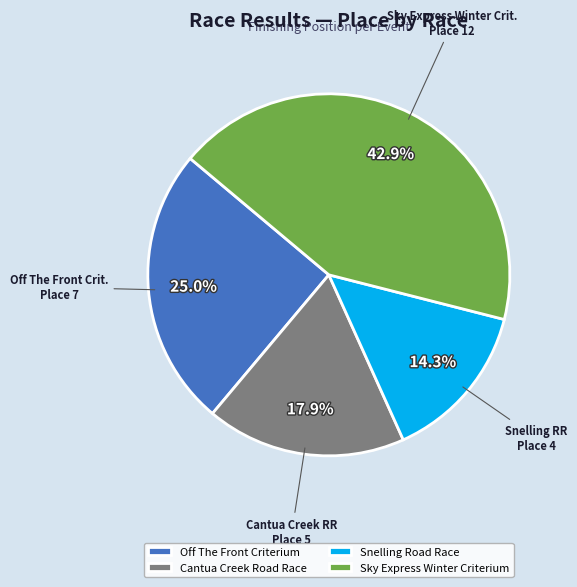

Do Sky Express Winter Criterium and Cantua Creek Road Race together represent more than half of the pie?

Yes